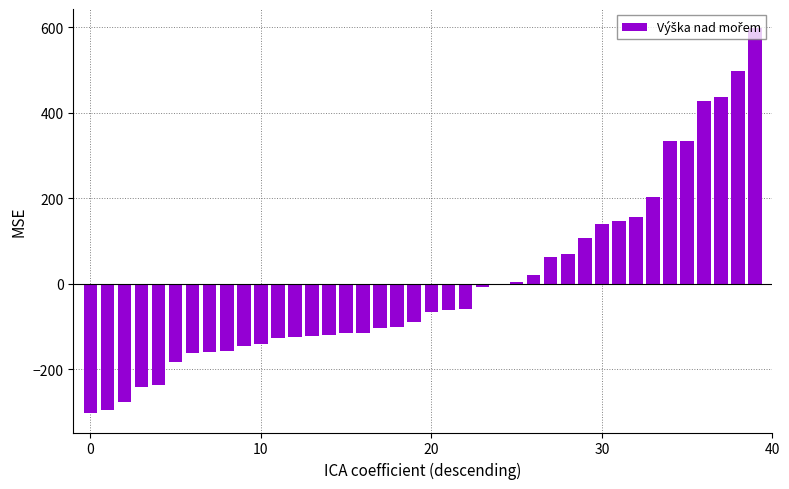

How many distinct data groups are displayed?

1